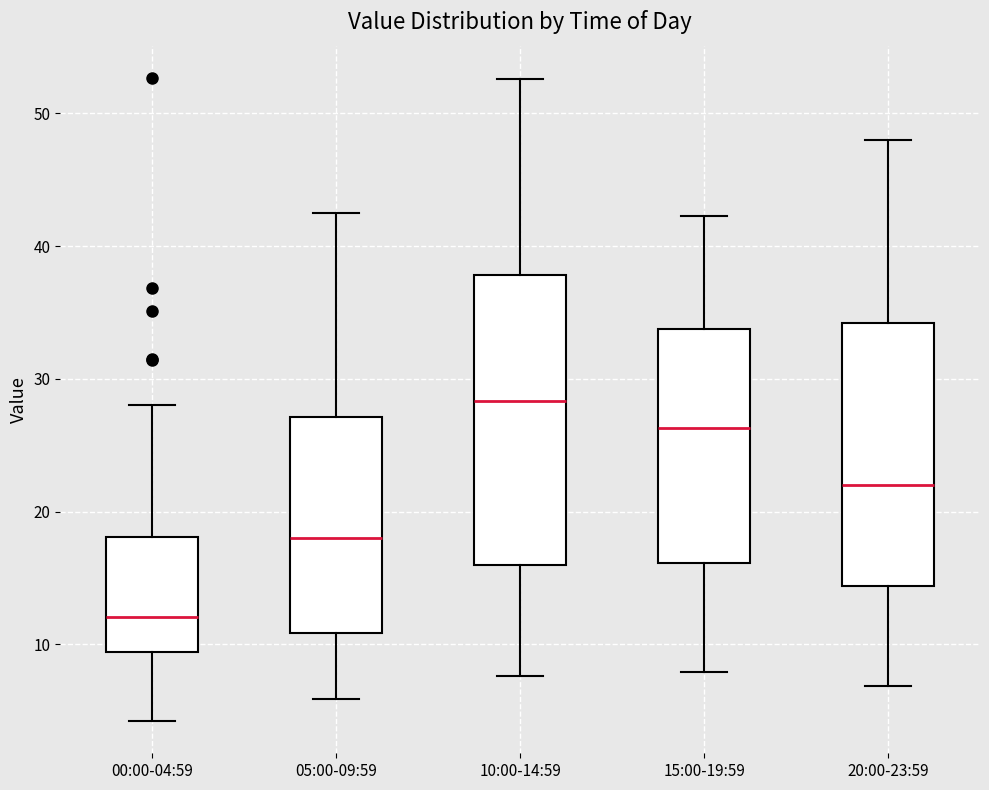

Reading left to right, read every box against the y-axis: the position of its median line, the range the box covers, and the ends of its whiskers. The values are not printed on the chart, so give them approximately, as read against the axis.

00:00-04:59: median 12, box 9 to 18, whiskers 4 to 28
05:00-09:59: median 18, box 11 to 27, whiskers 6 to 43
10:00-14:59: median 28, box 16 to 38, whiskers 8 to 53
15:00-19:59: median 26, box 16 to 34, whiskers 8 to 42
20:00-23:59: median 22, box 14 to 34, whiskers 7 to 48